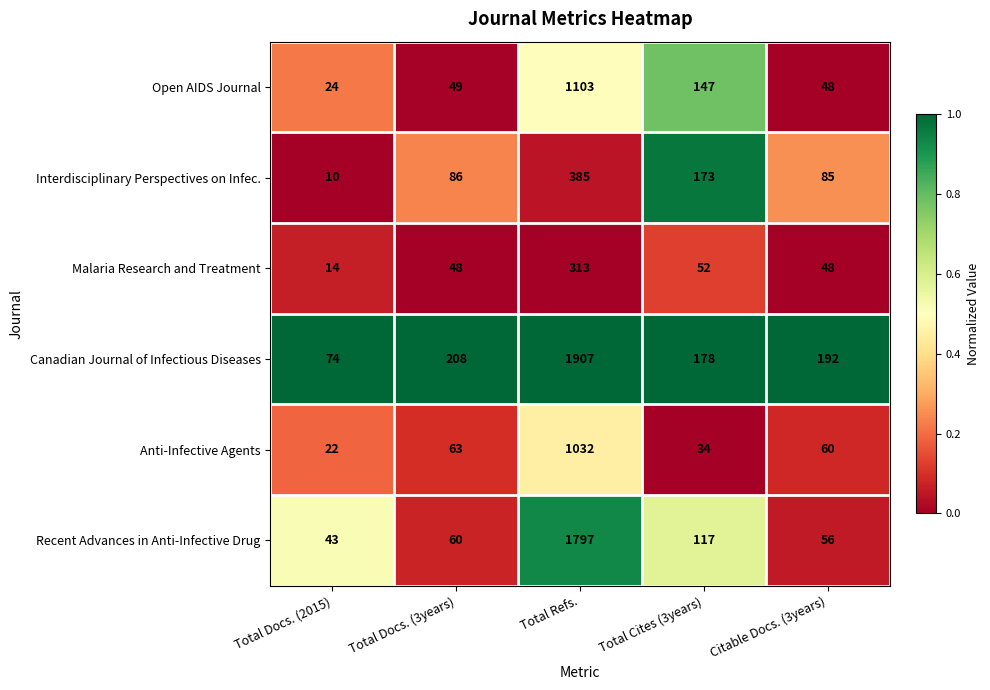

Rank the series by their maximum value, from lowest to highest.

Malaria Research and Treatment, Interdisciplinary Perspectives on Infec., Anti-Infective Agents, Open AIDS Journal, Recent Advances in Anti-Infective Drug, Canadian Journal of Infectious Diseases